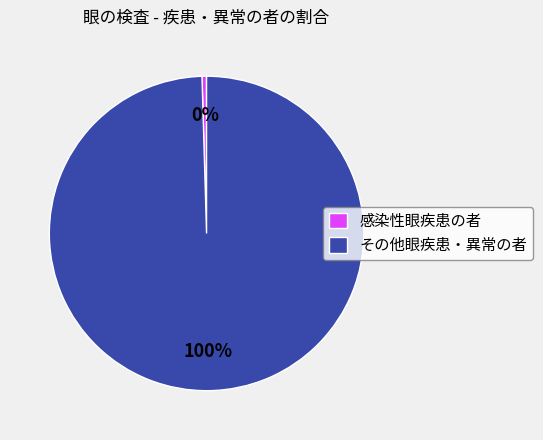

To the nearest percent, what is the average slice percentage?

50%